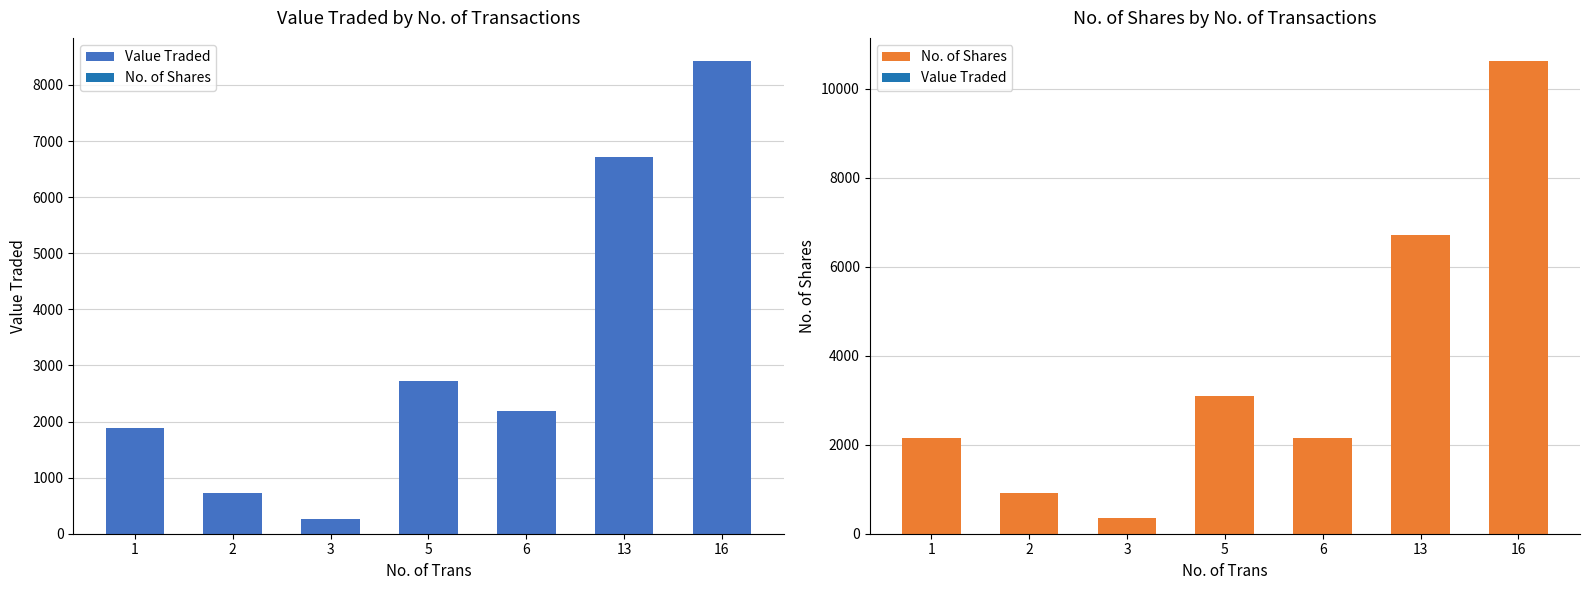

Which series has the largest range (max minus min)?

No. of Shares